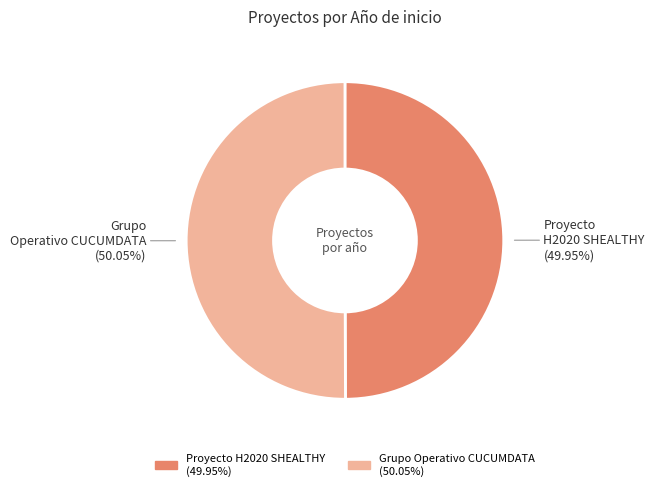

What percentage do Proyecto H2020 SHEALTHY and Grupo Operativo CUCUMDATA together represent?

100.0%